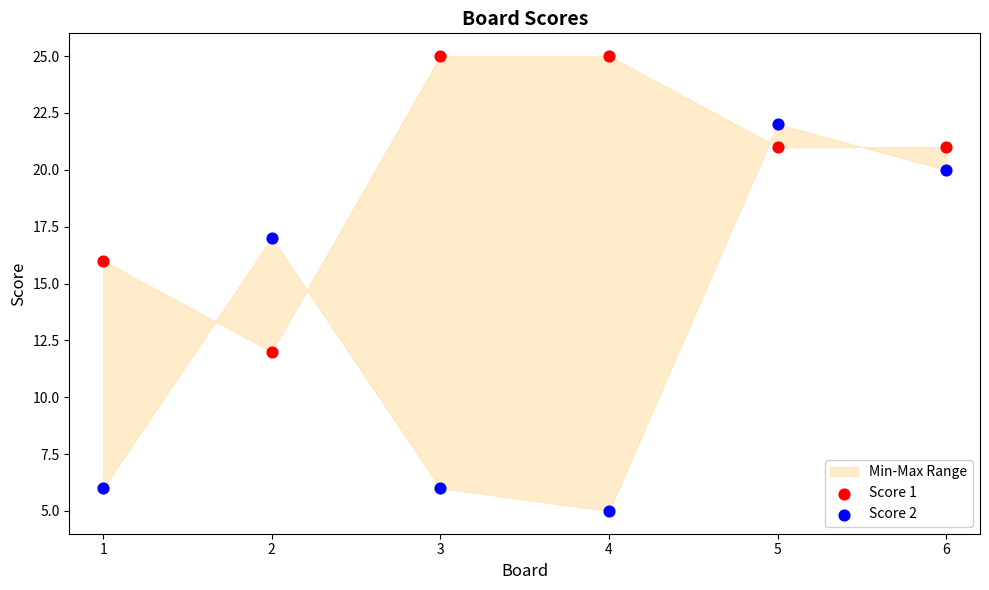

Which series reaches the maximum Y coordinate?

Score 1